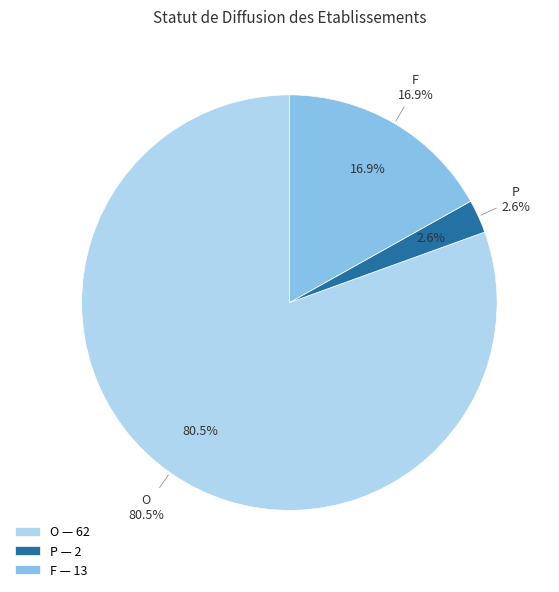

To the nearest percent, what is the average slice percentage?

33%